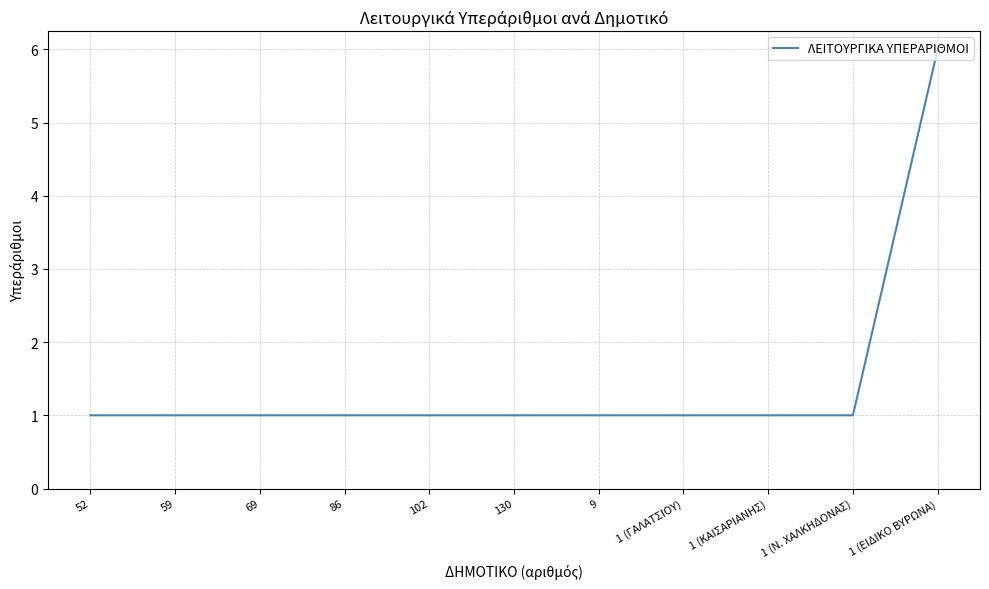

What is the difference between the maximum and minimum values?

5